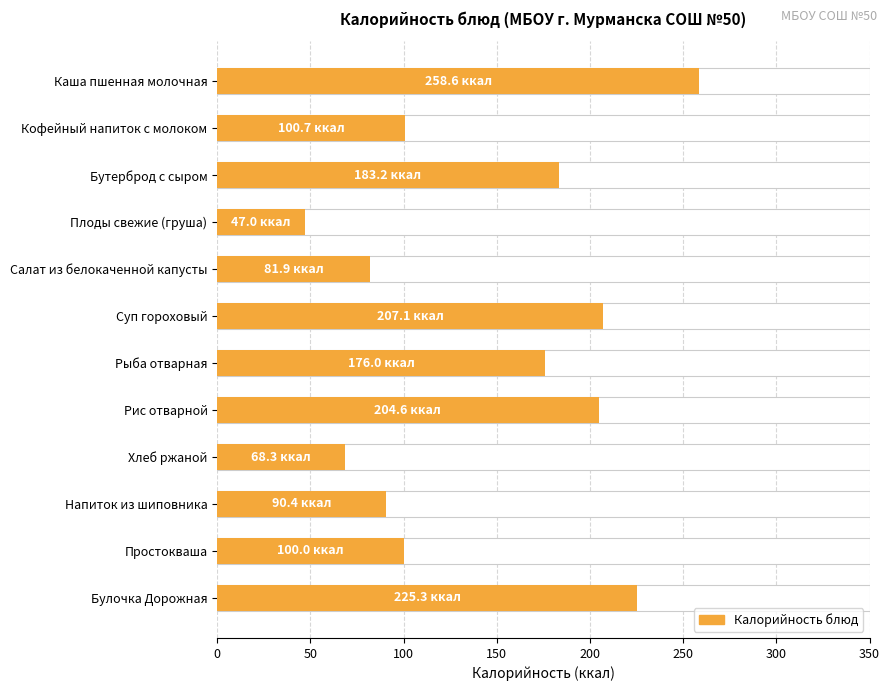

What is the minimum value shown in the chart?

47.0